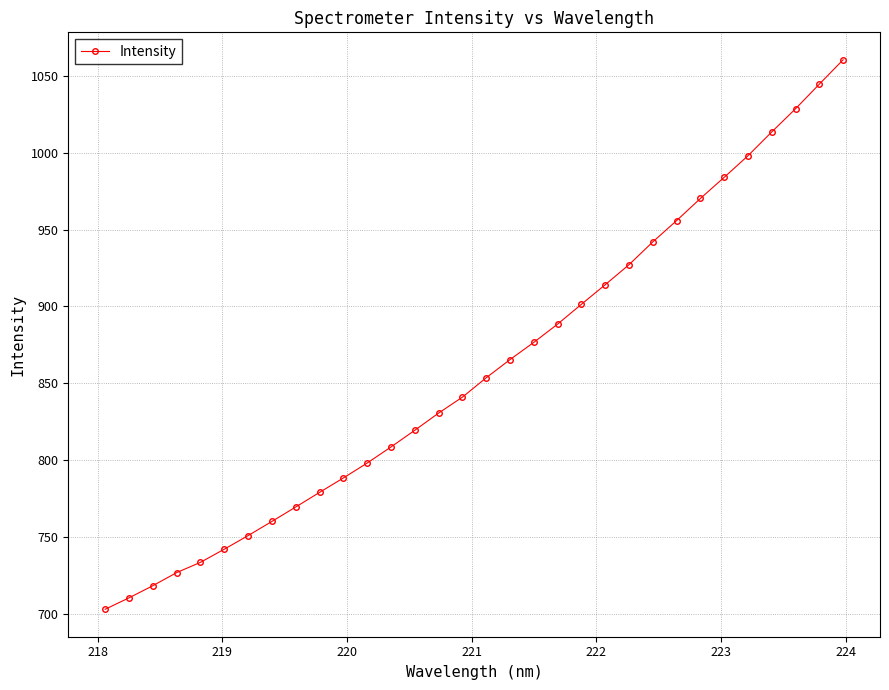

What is the value of the 4th point from the left?

726.7